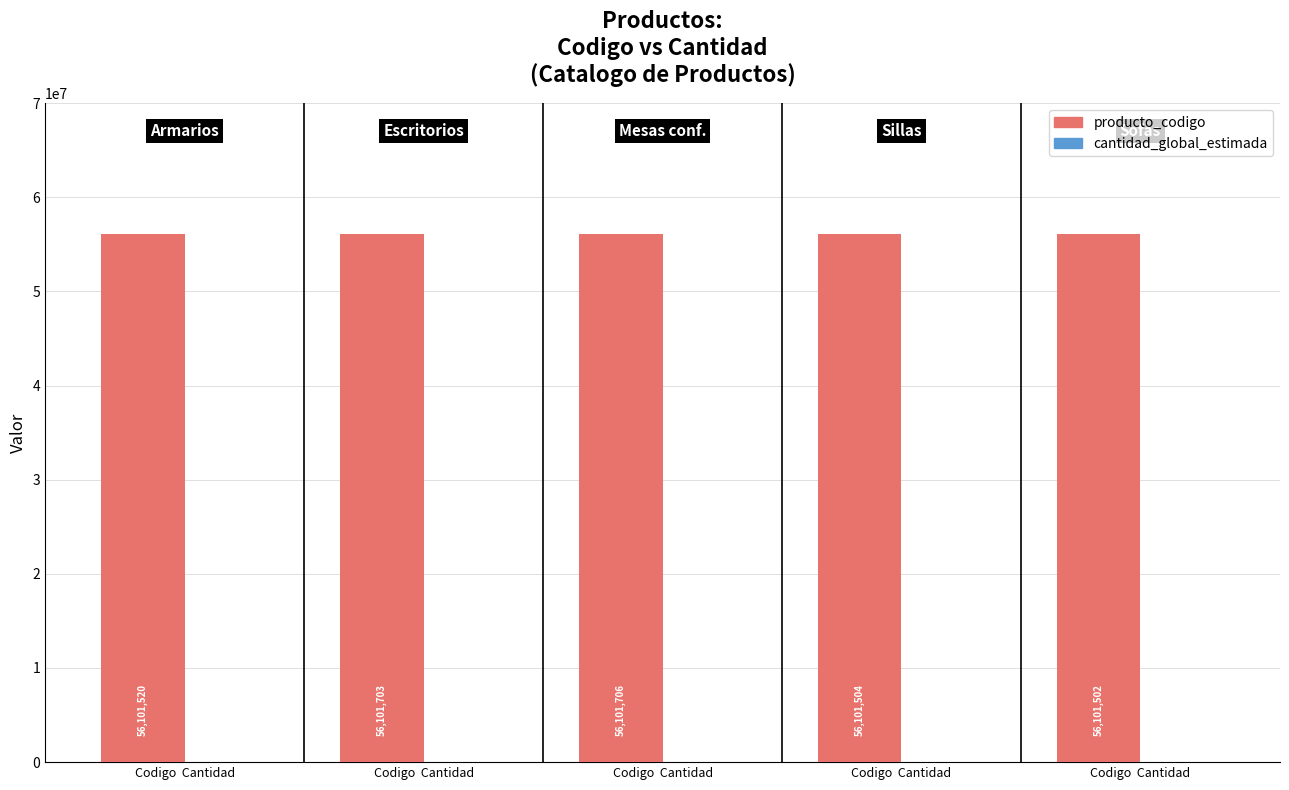

Which series changed the most between Codigo  Cantidad and Codigo  Cantidad?

producto_codigo